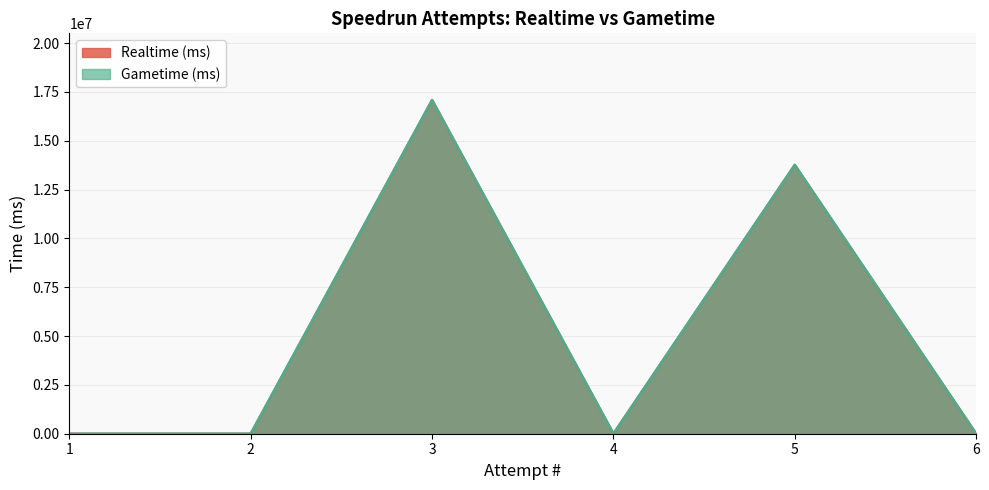

What are all the series names shown in the legend?

Realtime (ms), Gametime (ms)